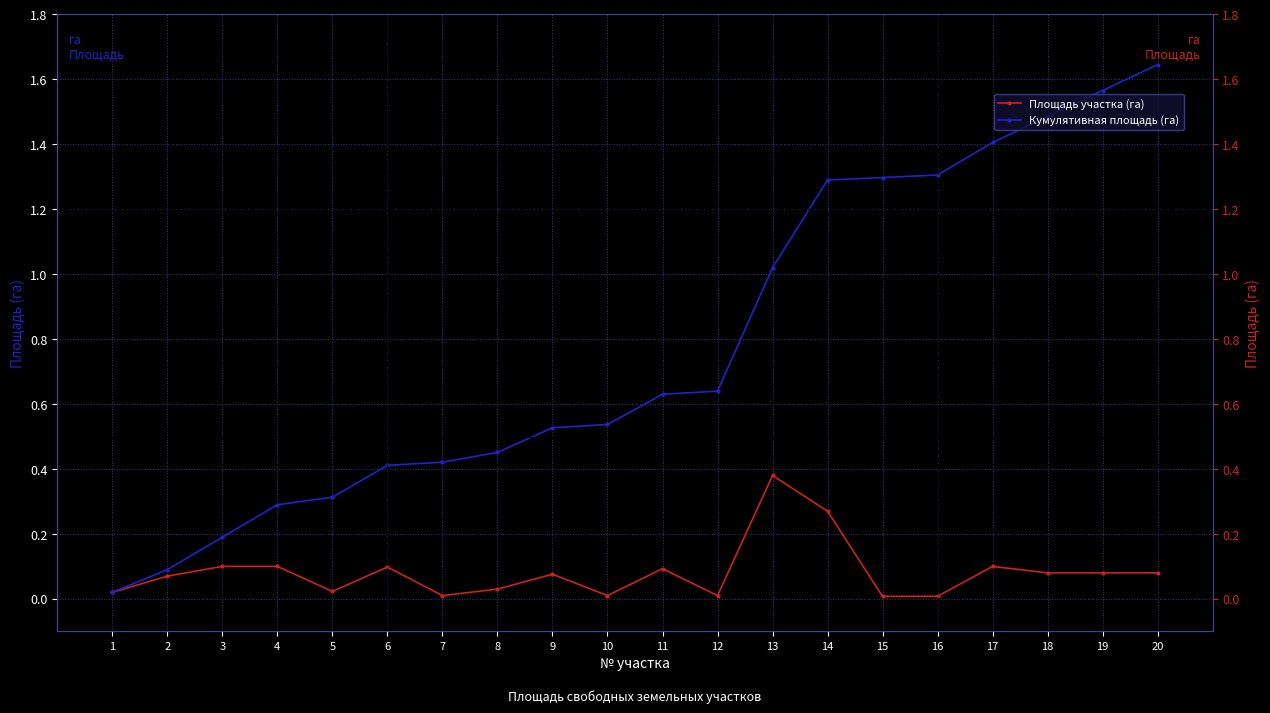

Count the number of categories in the chart.

20